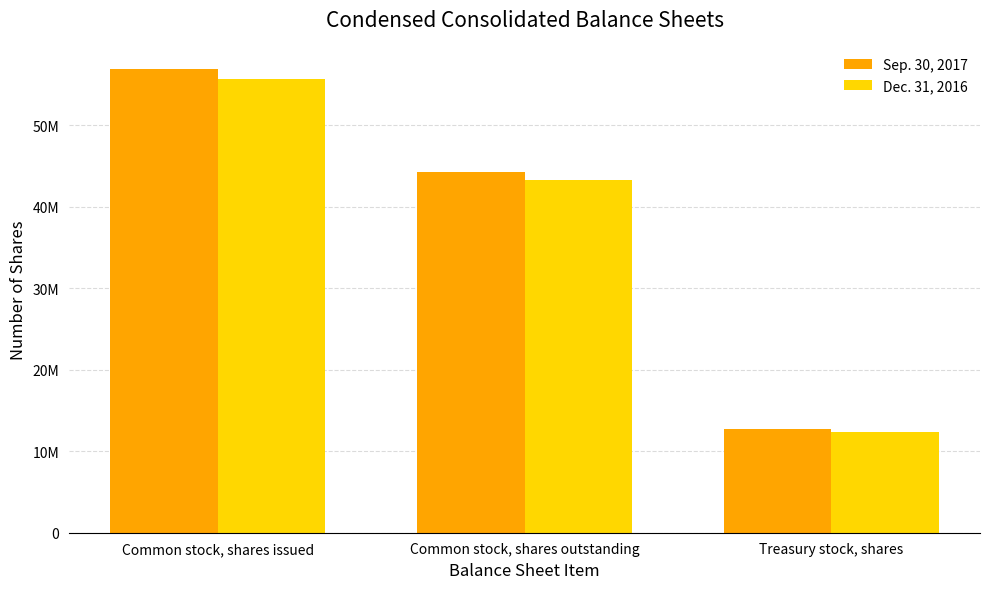

What value does the Sep. 30, 2017 series have at Common stock, shares outstanding, to the nearest 50?

44213750